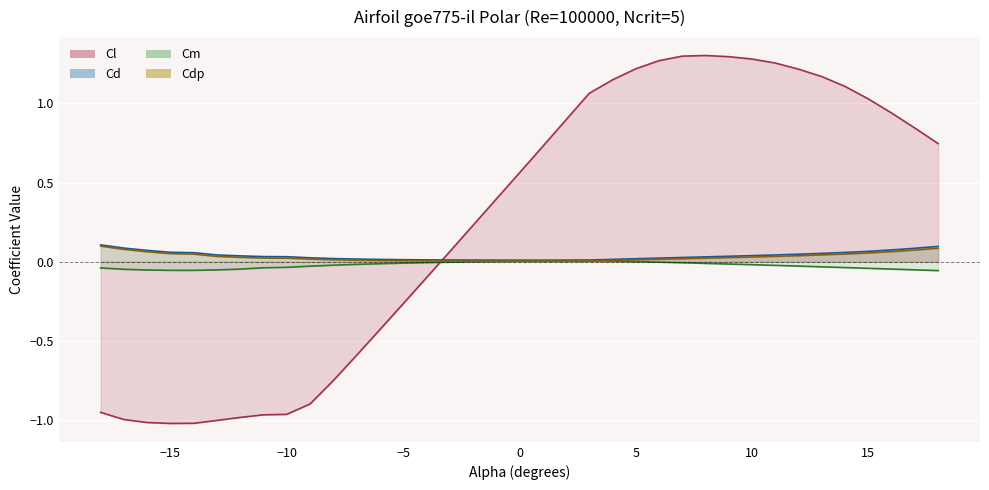

True or false: Cdp and Cd intersect in this chart.

False